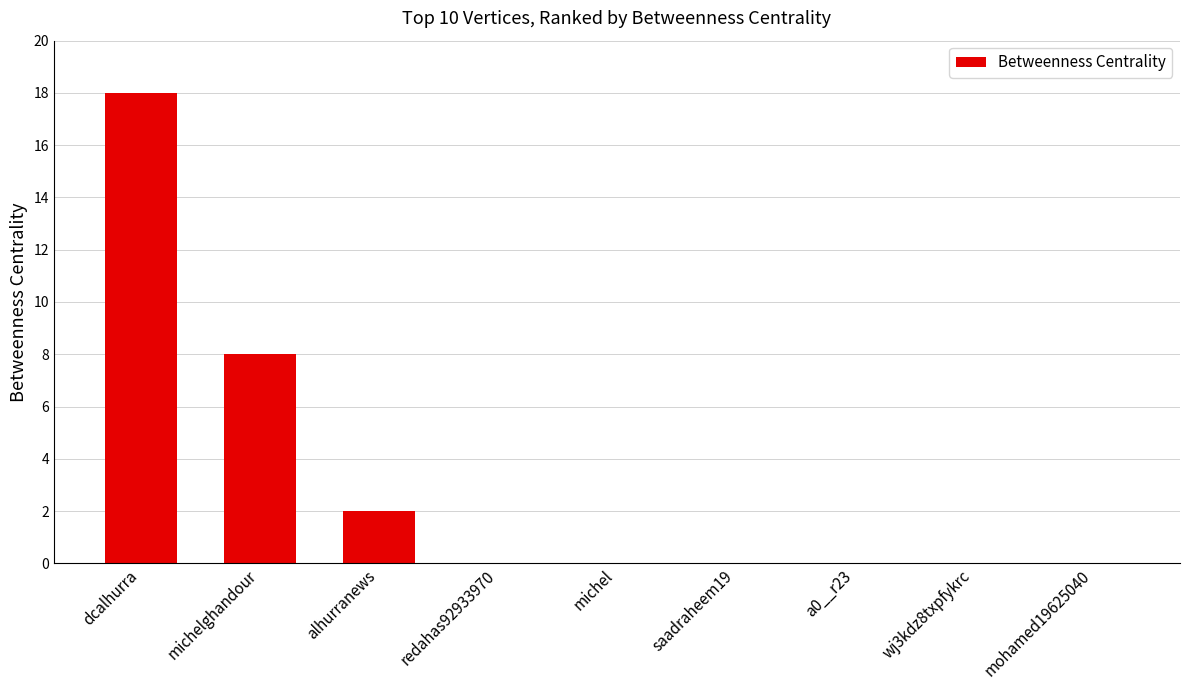

What is the sum of all values?

28